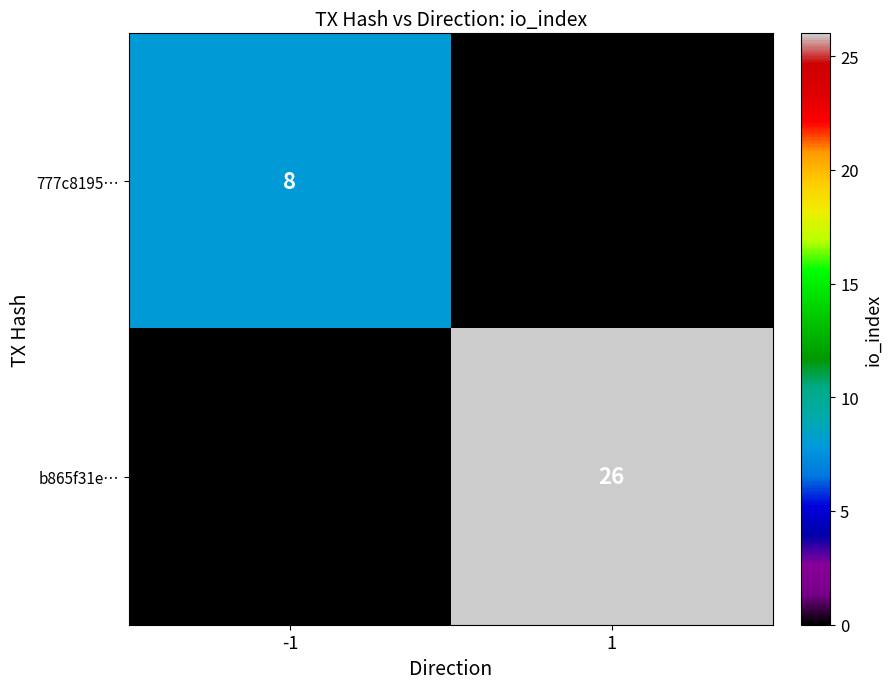

True or false: 777c8195… has a value of 4 at -1.

False